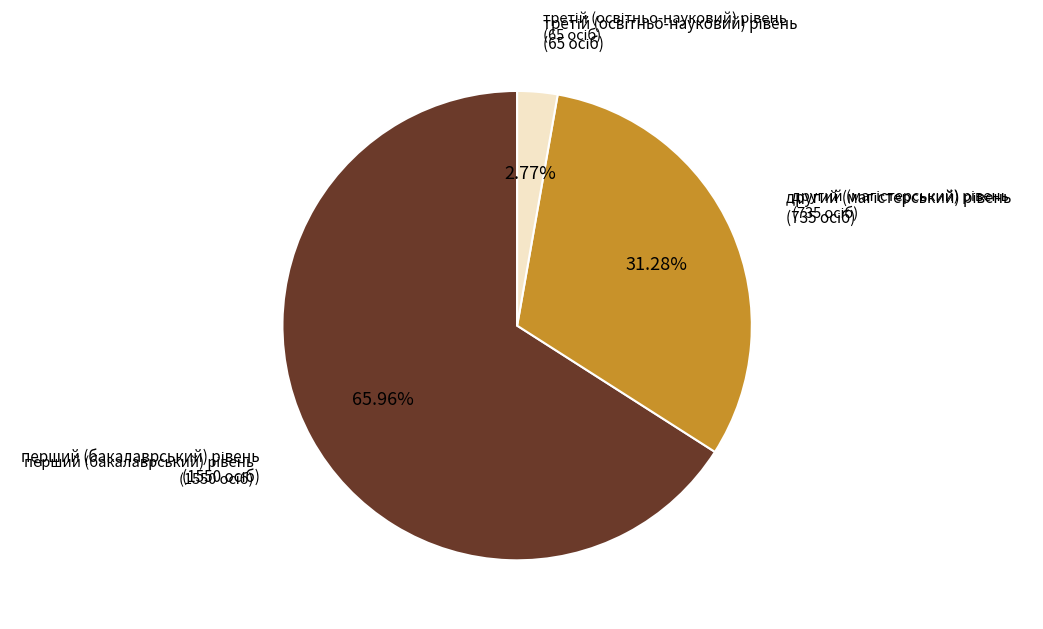

Is there any slice that represents more than half of the pie?

Yes